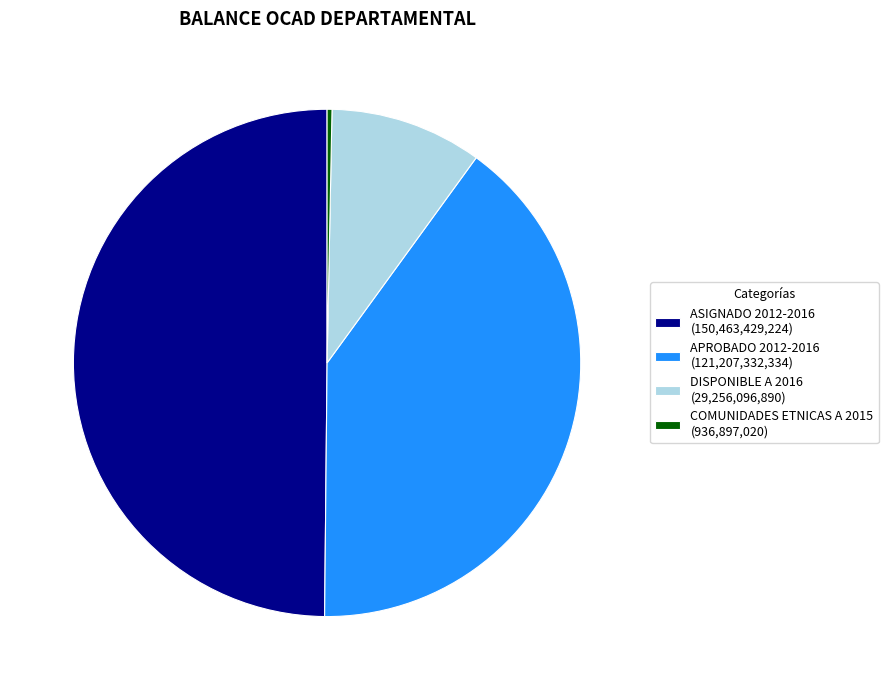

Do ASIGNADO 2012-2016 and DISPONIBLE A 2016 together represent more than half of the pie?

Yes